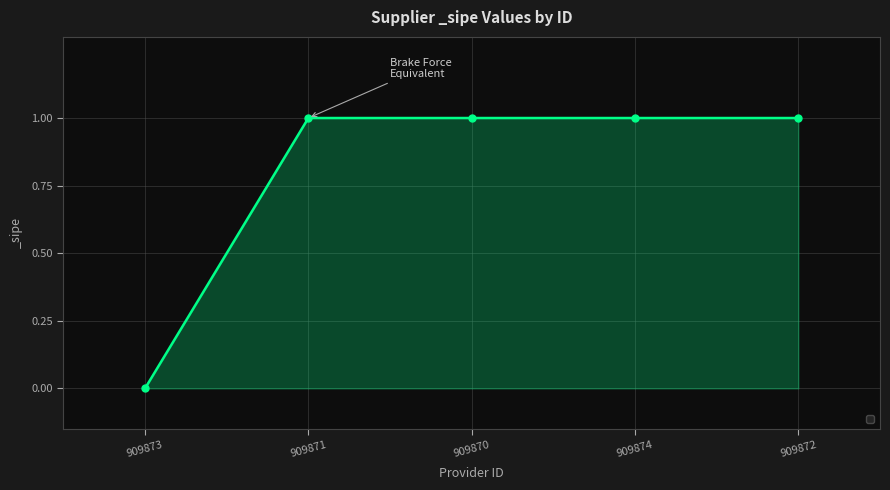

What is the change in value from 909873 to 909870?

+1